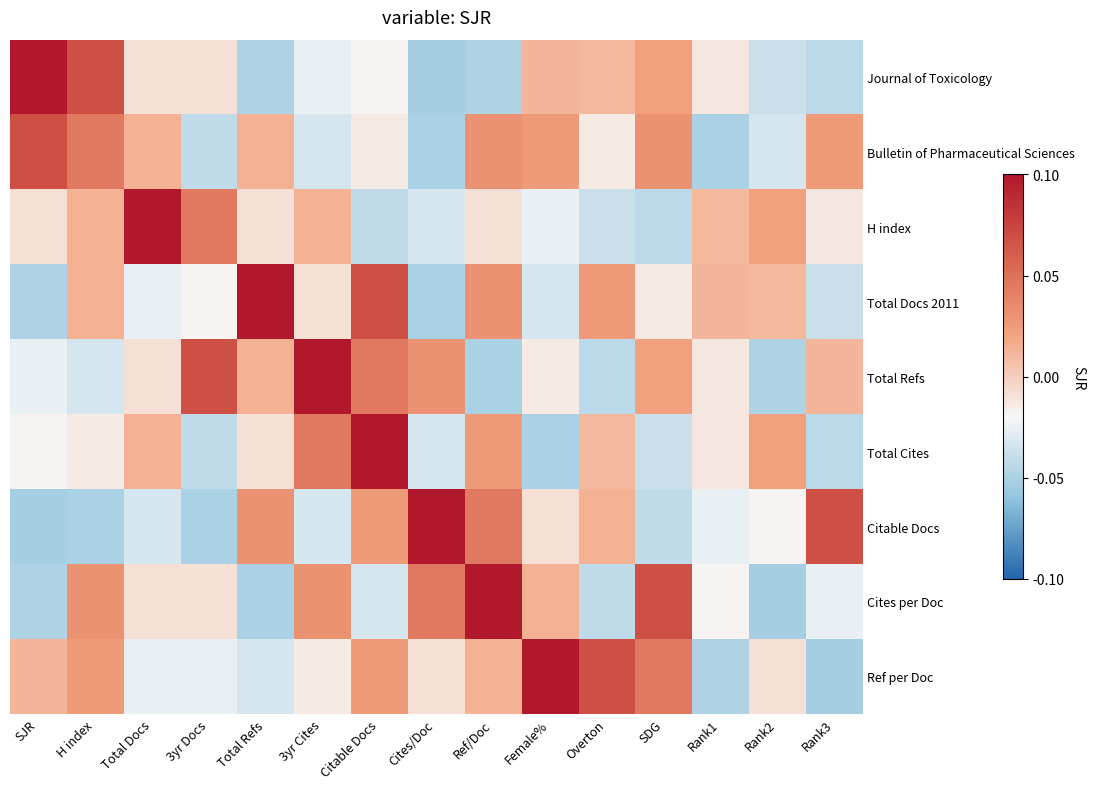

What is the maximum value shown in the chart?

0.1